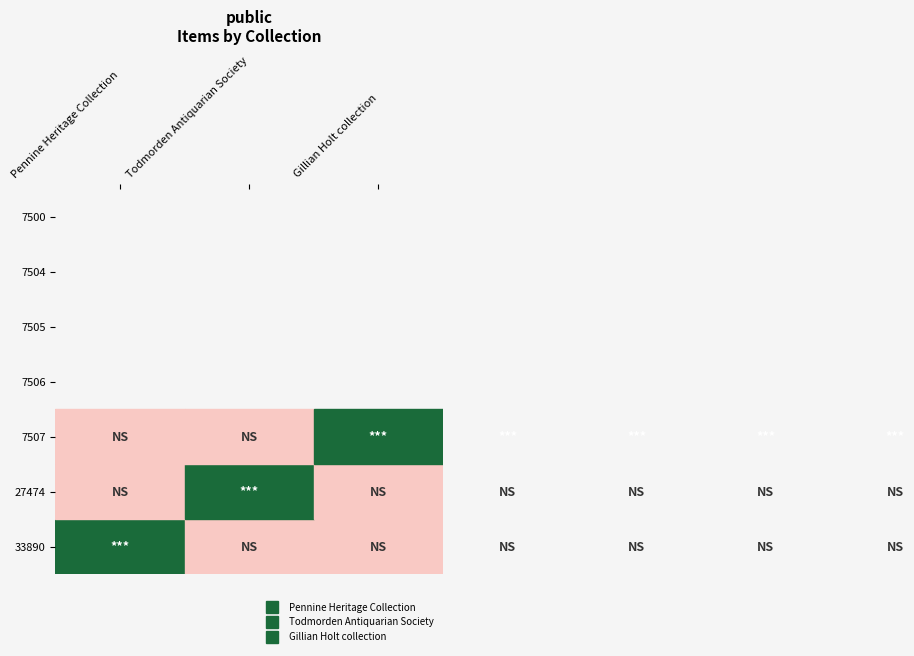

What is the greatest value displayed?

1